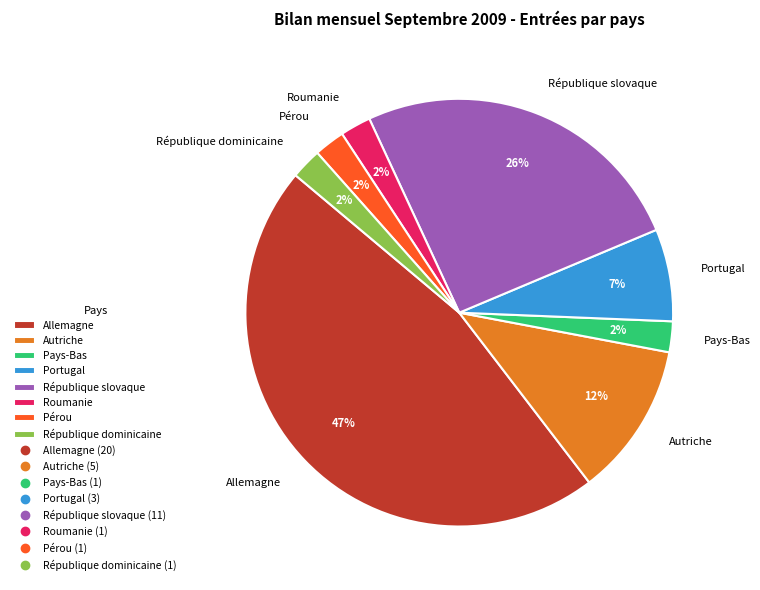

What is the ratio of the value at Roumanie to the value at Portugal?

0.3